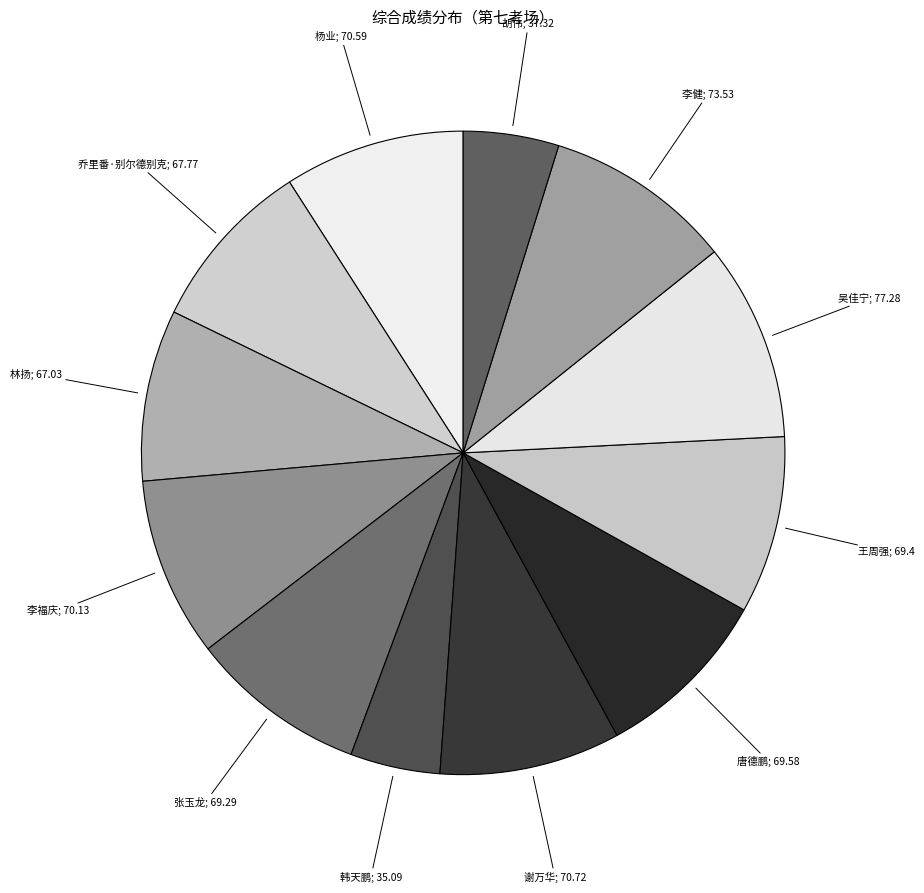

True or false: 韩天鹏; 35.09 accounts for 5% of the total.

True